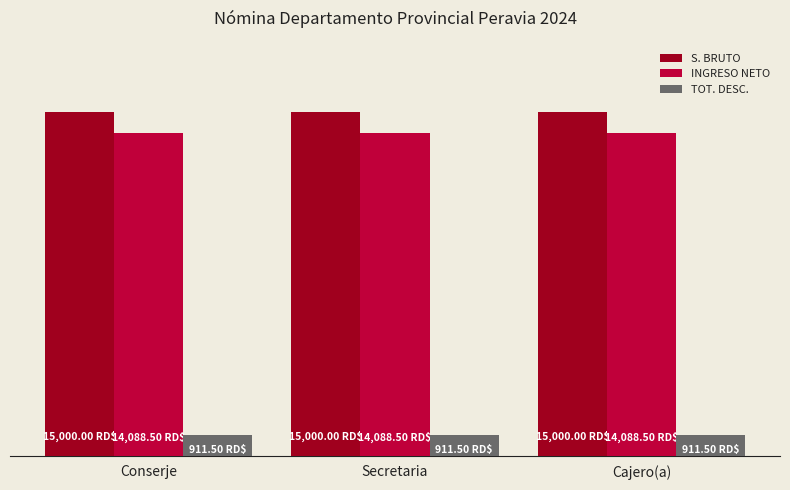

Which series has the largest range (max minus min)?

S. BRUTO